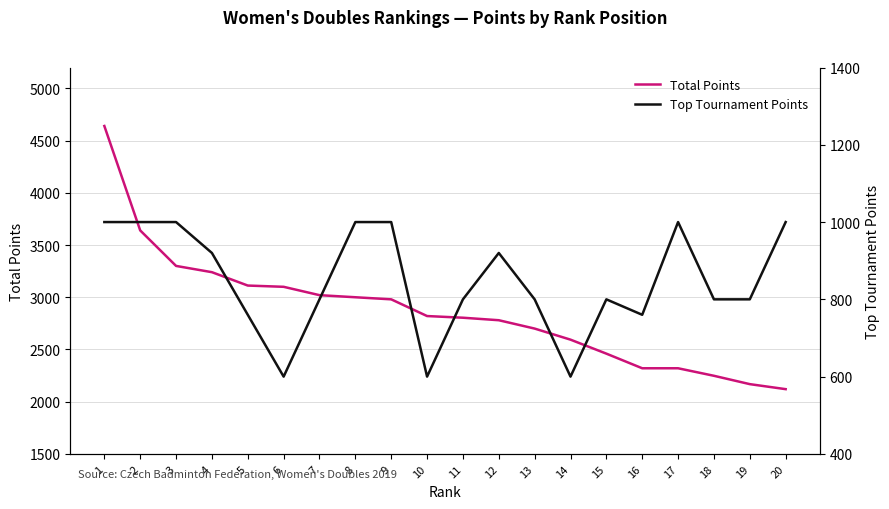

What is the total value across all series at 14?

3194